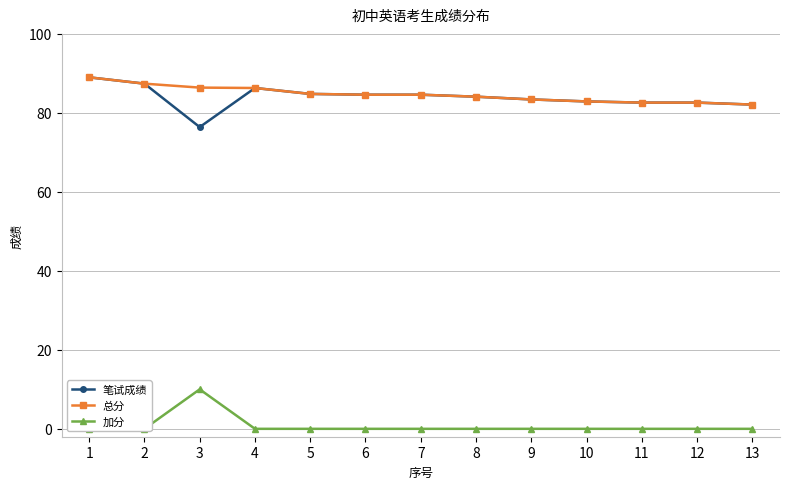

At which label does 总分 reach its peak?

1